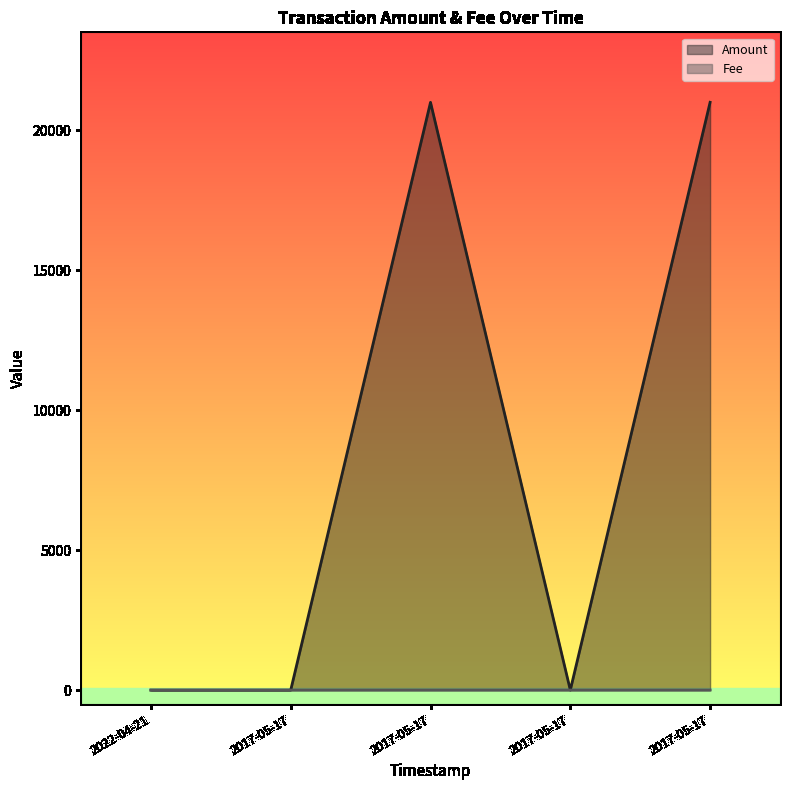

Which series has the widest spread of values?

Amount